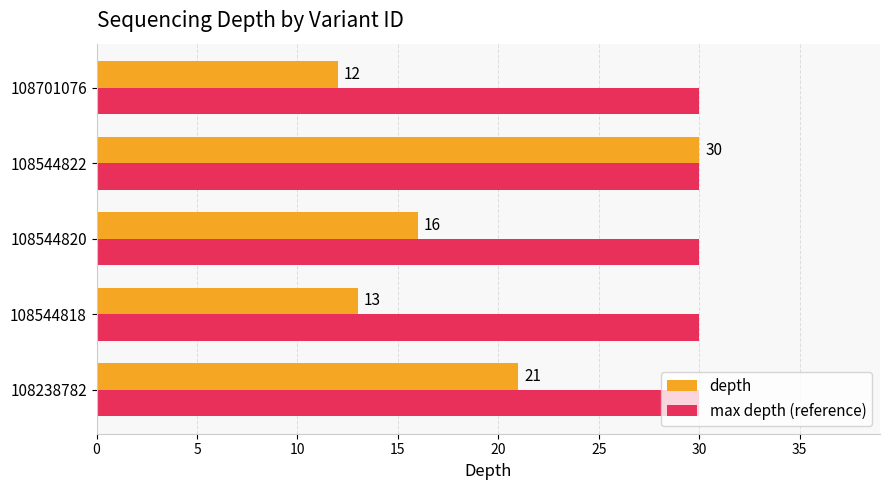

At how many categories does at least one series exceed 18?

5